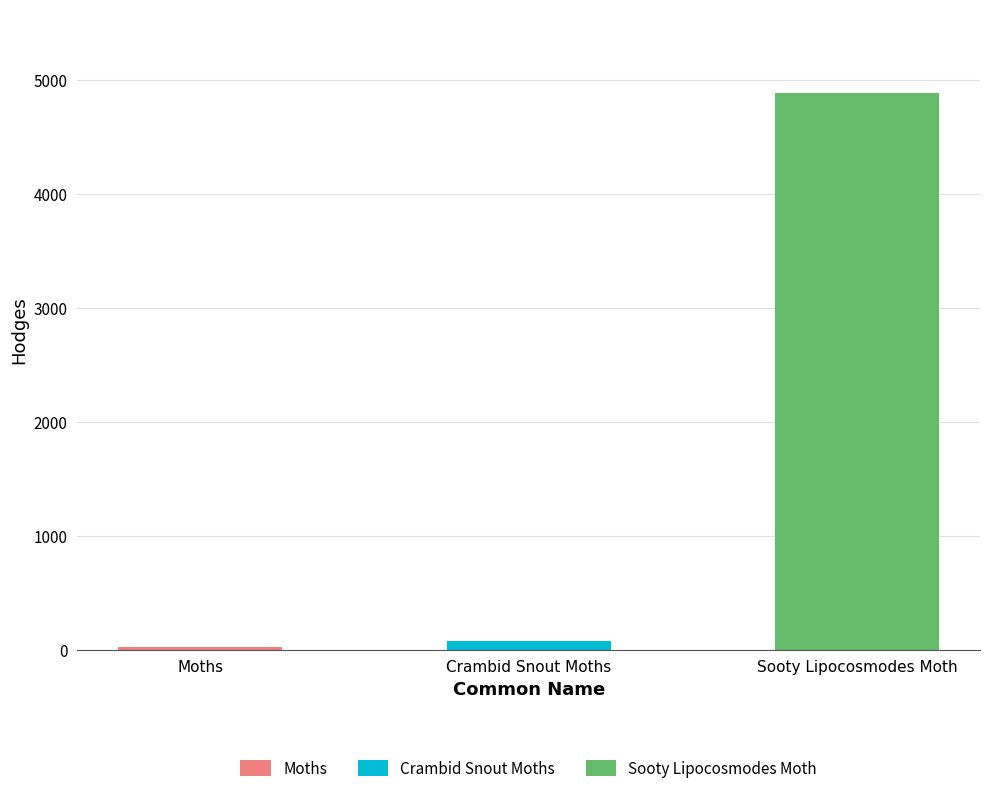

Count the number of categories in the chart.

3